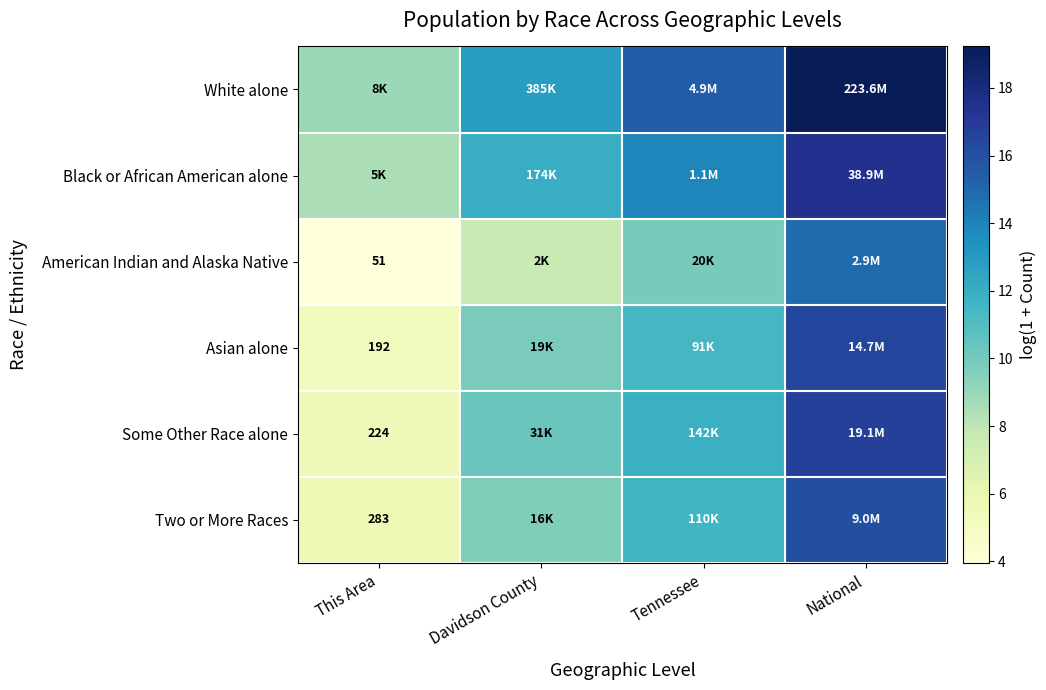

The value of Two or More Races at Davidson County is 9.7. True or false?

True